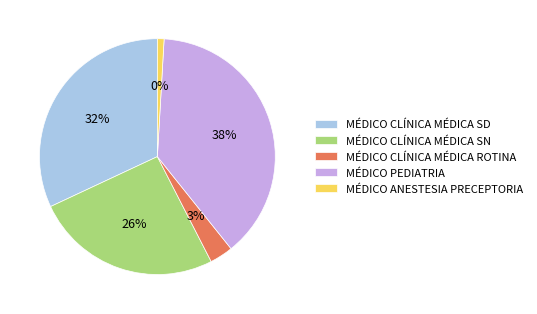

Do MÉDICO PEDIATRIA and MÉDICO CLÍNICA MÉDICA SD together represent more than half of the pie?

Yes